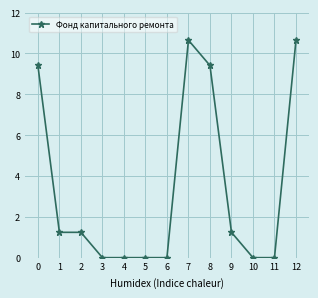

What is the greatest value displayed?

10.7